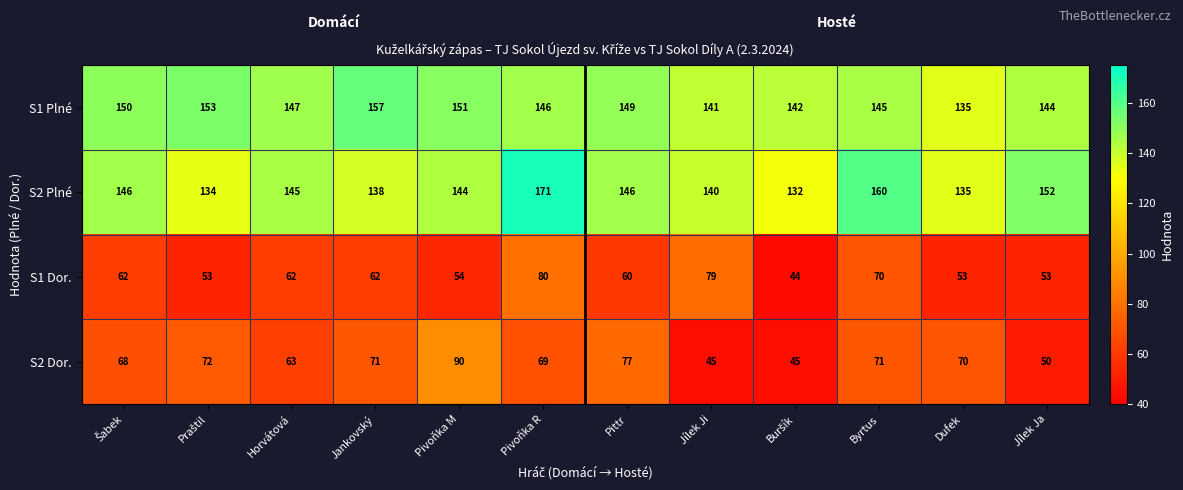

Which category has the highest value in the S2 Plné series?

Pivoňka R